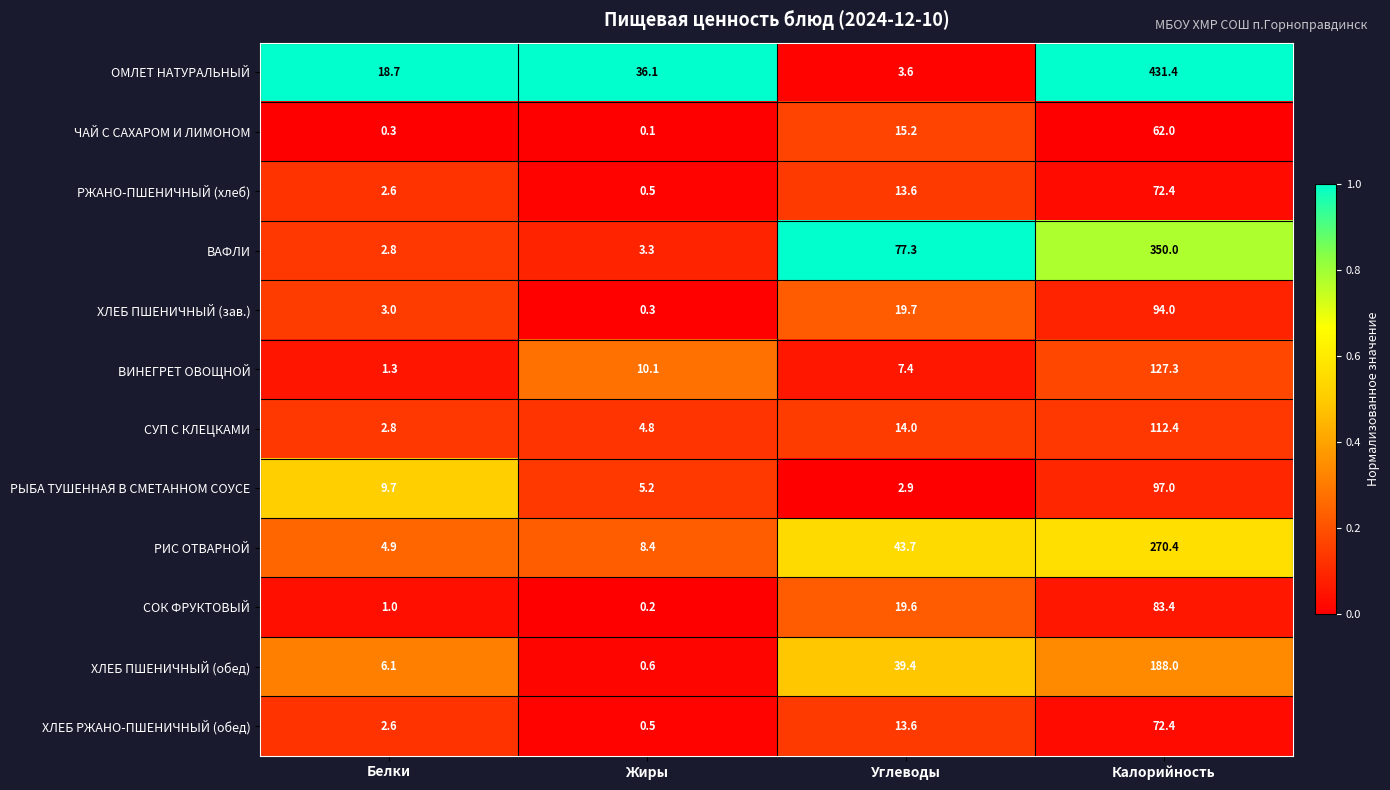

Is it true that РЫБА ТУШЕННАЯ В СМЕТАННОМ СОУСЕ equals 5.2 at Жиры?

True